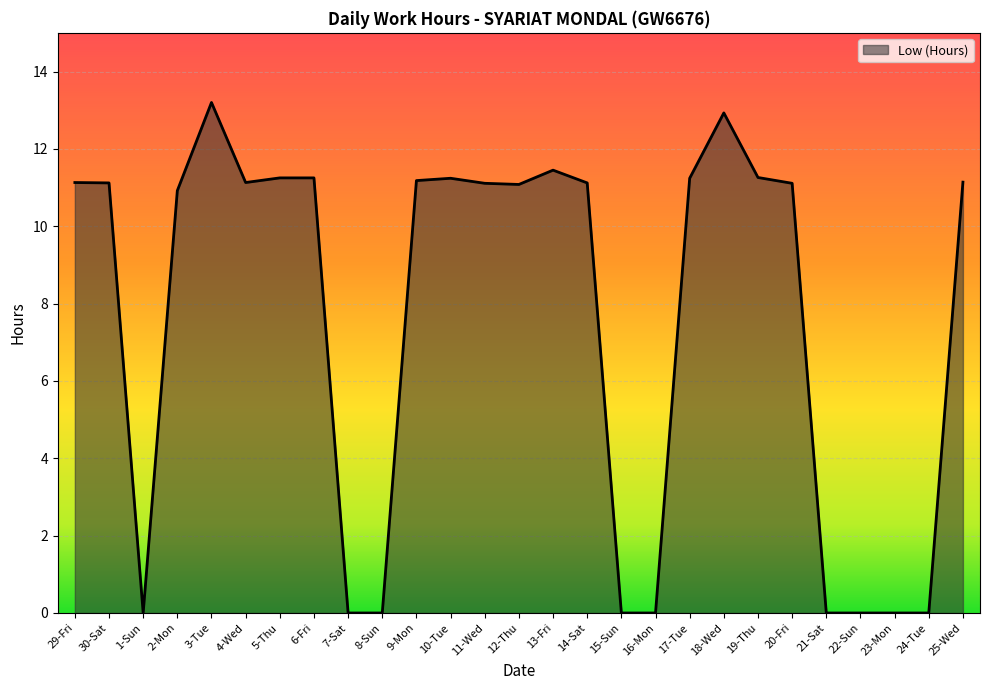

What position from the right is 20-Fri?

6